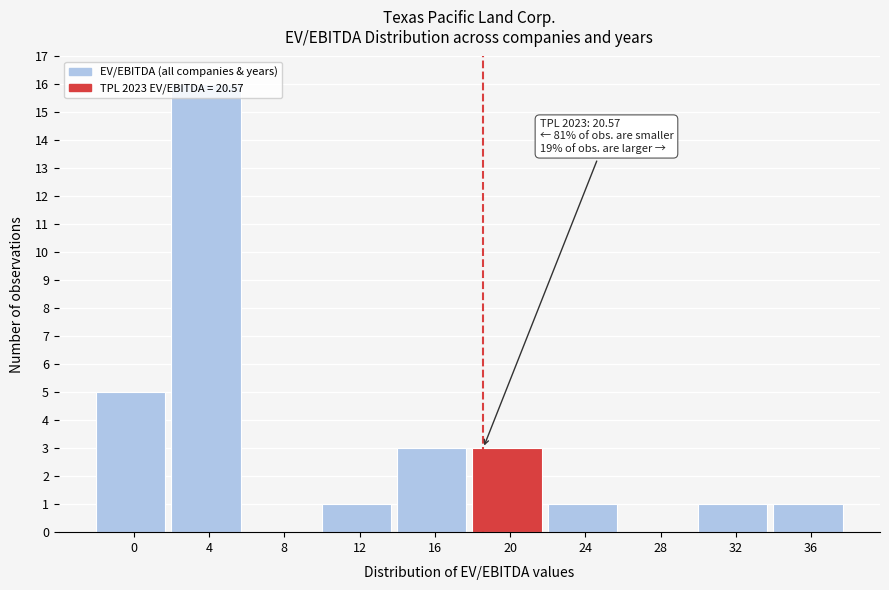

What is the maximum value shown in the chart?

16